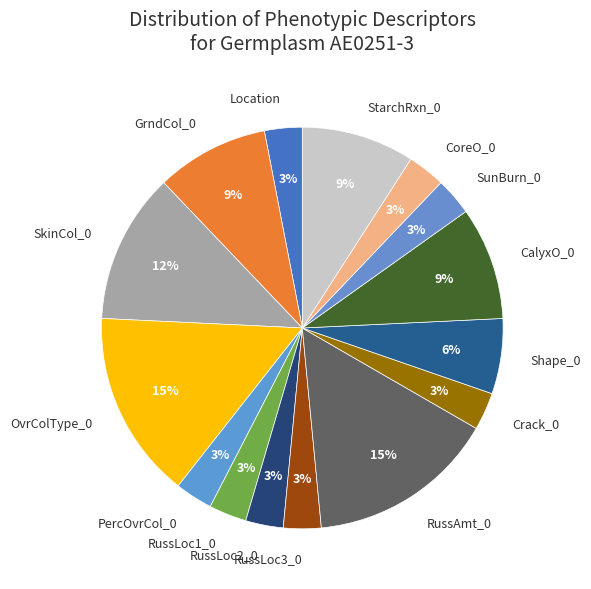

Approximately how many times larger is the value at RussAmt_0 compared to GrndCol_0?

1.7